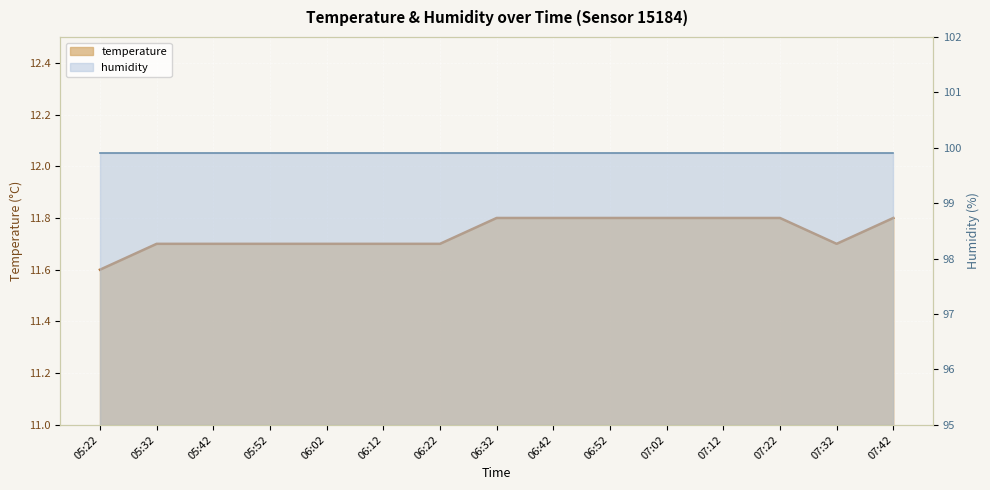

What is the value of the 6th point from the left?

11.7